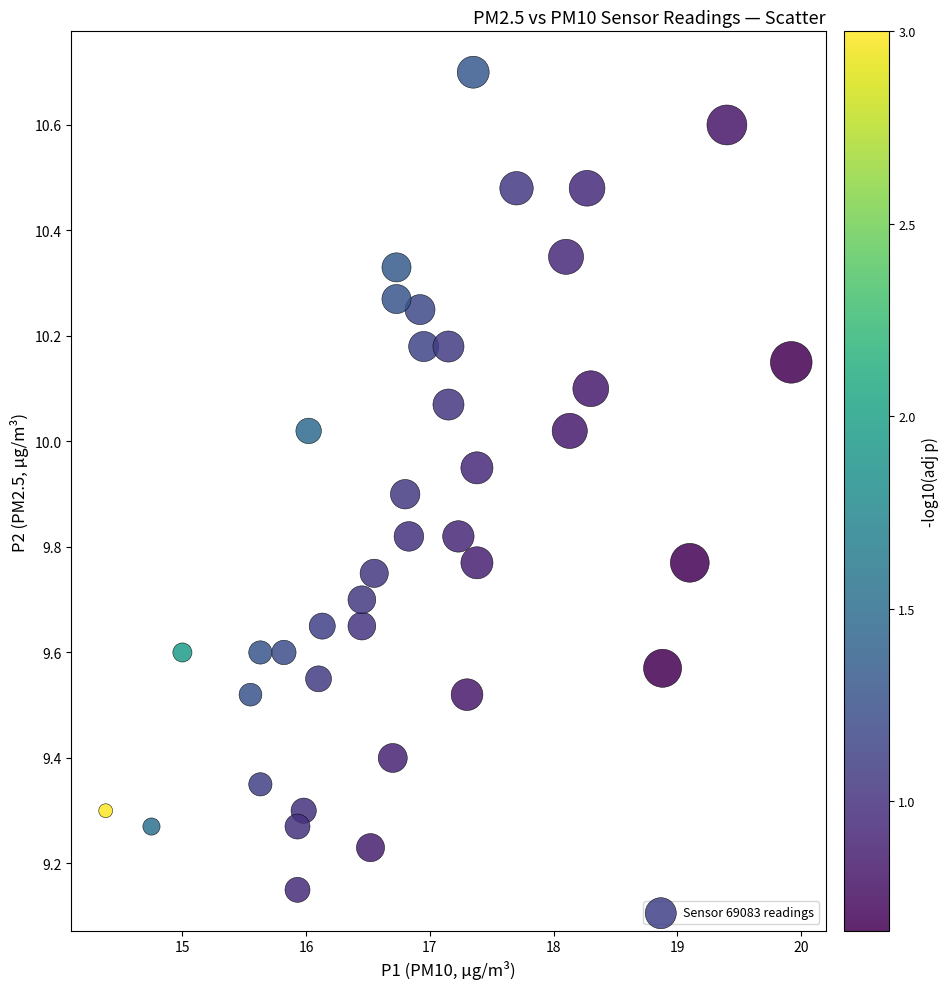

What is the range of X values (max minus min)?

5.5